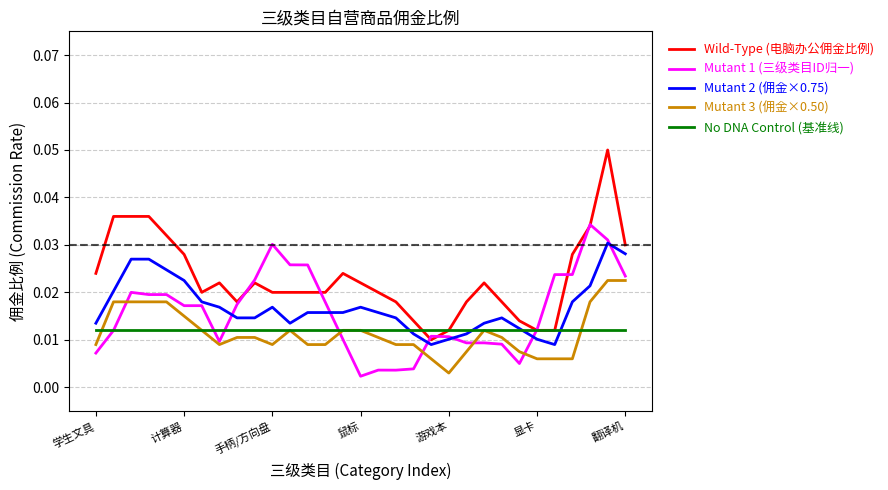

How many Wild-Type (电脑办公佣金比例) values are between 0 and 1?

31